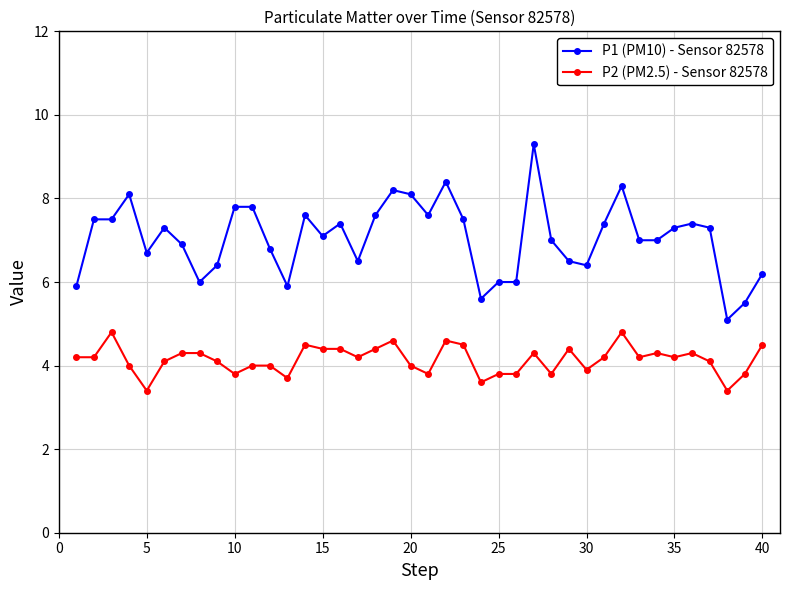

Which series has the widest spread of values?

P1 (PM10) - Sensor 82578